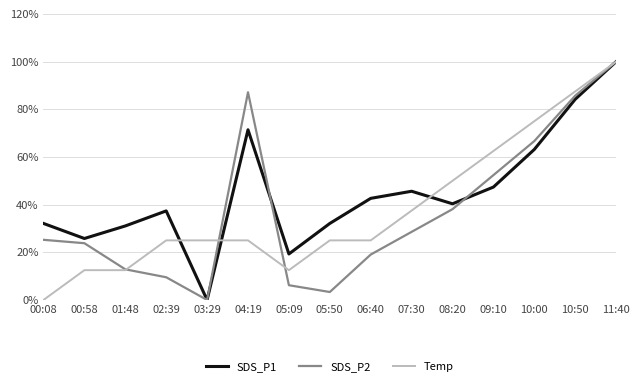

Is the value of SDS_P2 at 01:48 greater than the value of SDS_P1 at 04:19?

No